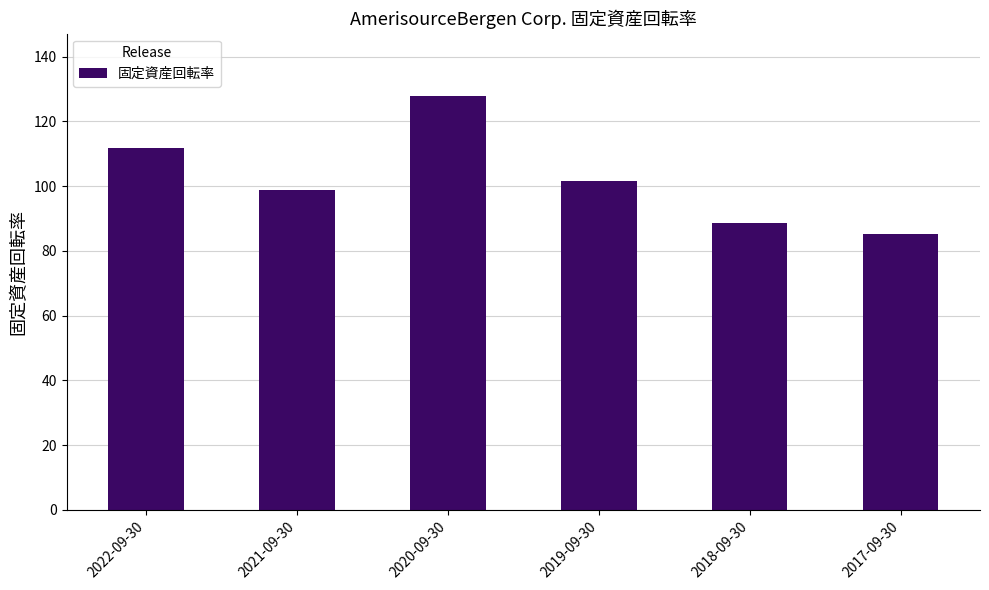

True or false: the data shows 74.6 at 2020-09-30.

False